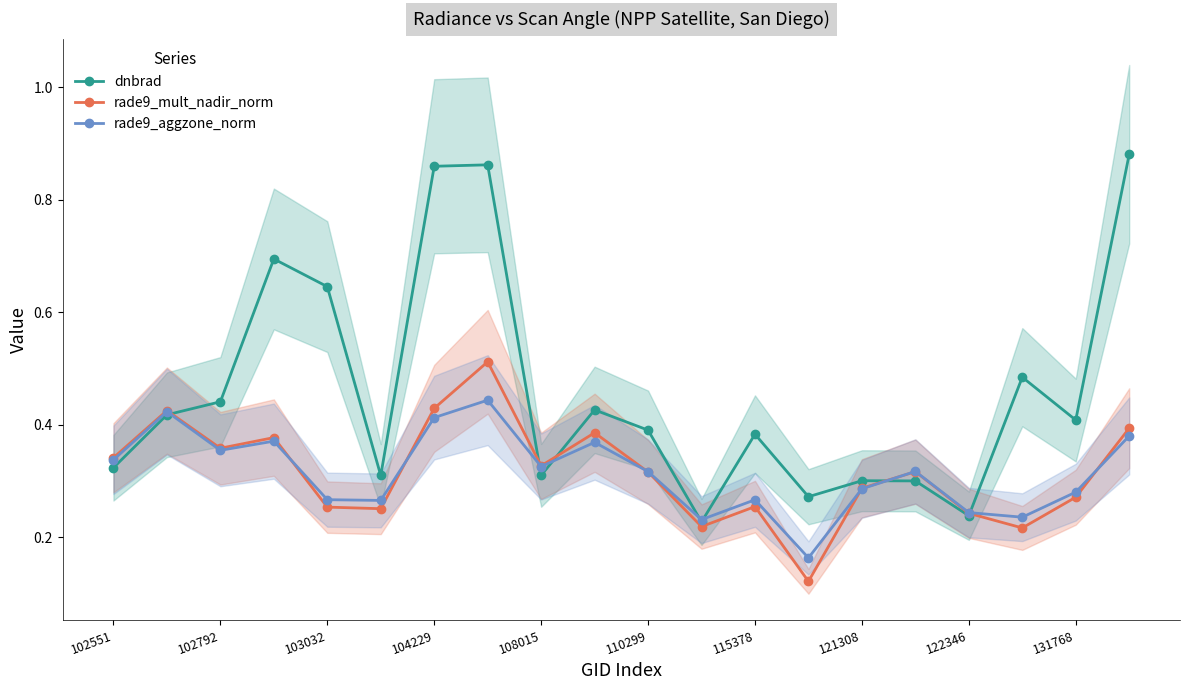

Count the dnbrad values in the range 0 to 1.

20